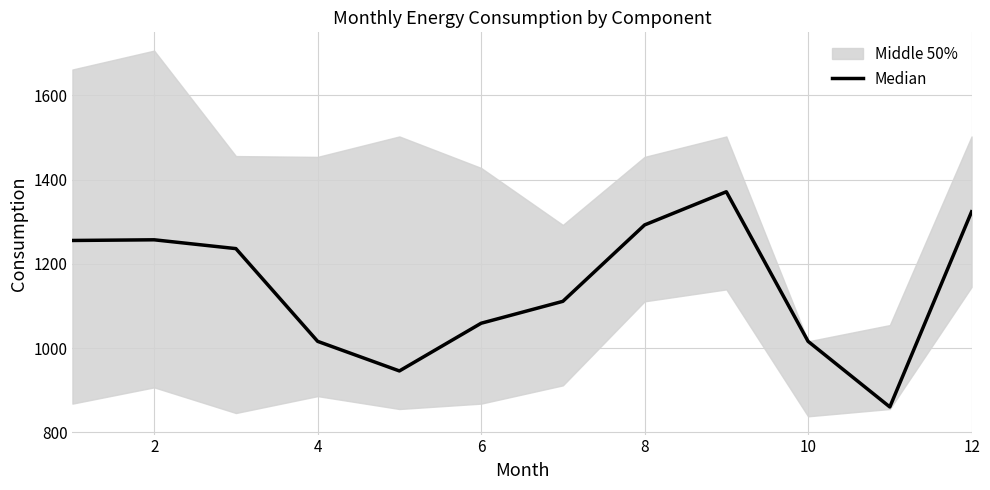

Is it true that the value at 0 is 869.0?

False